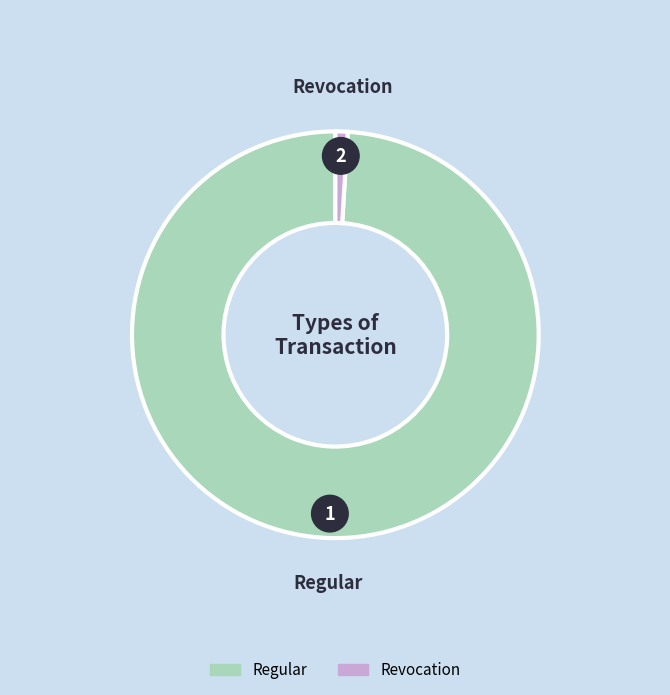

The Revocation slice represents 1% of the pie. True or false?

False